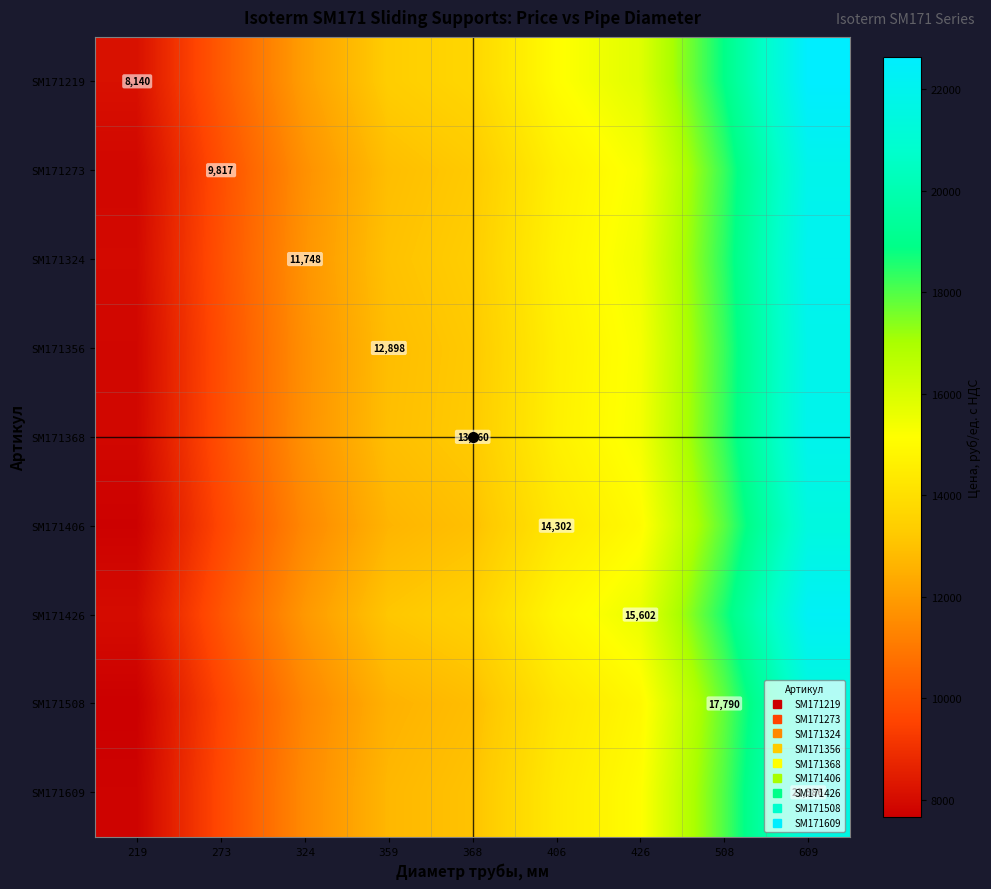

Which label corresponds to the largest value in the chart?

609